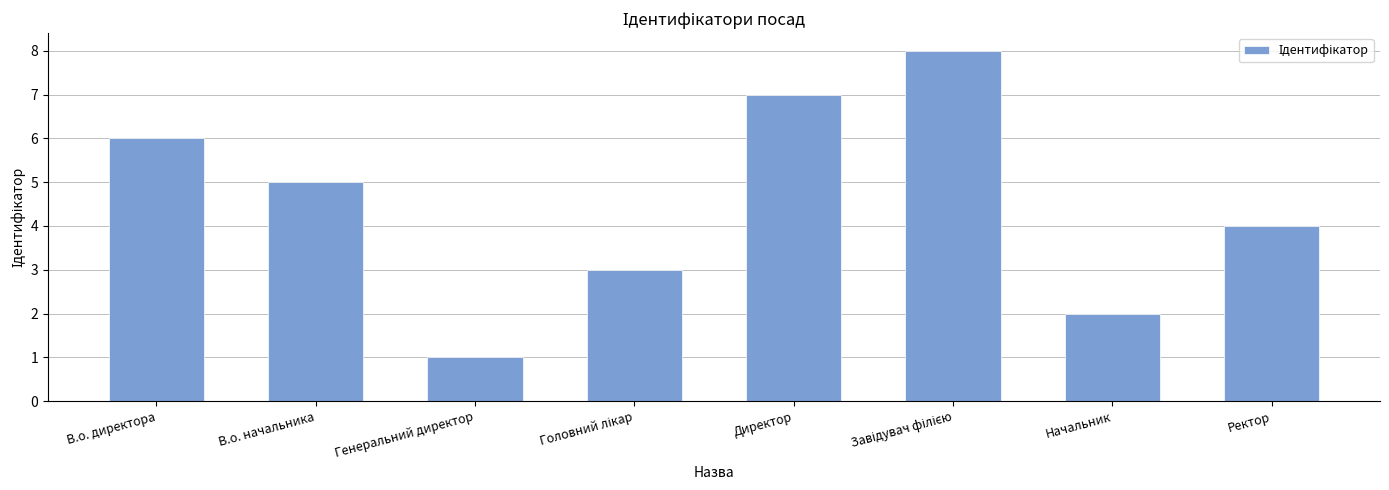

How many data points does each series have?

8